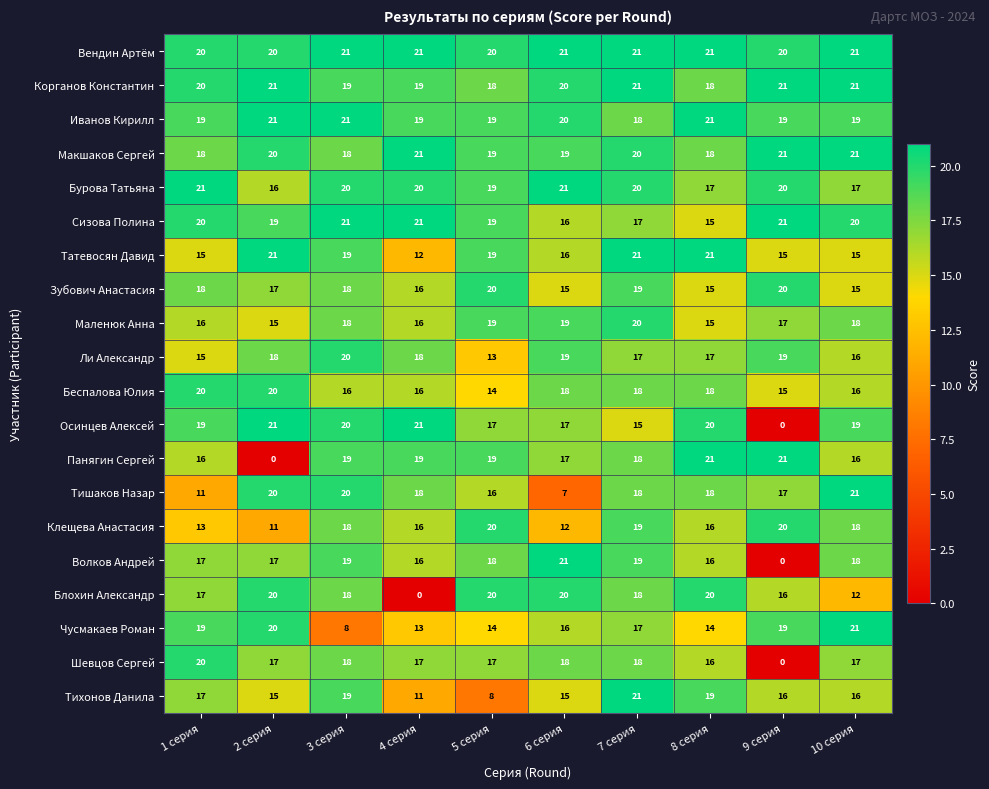

Which series changed the most between 5 серия and 7 серия?

Тихонов Данила